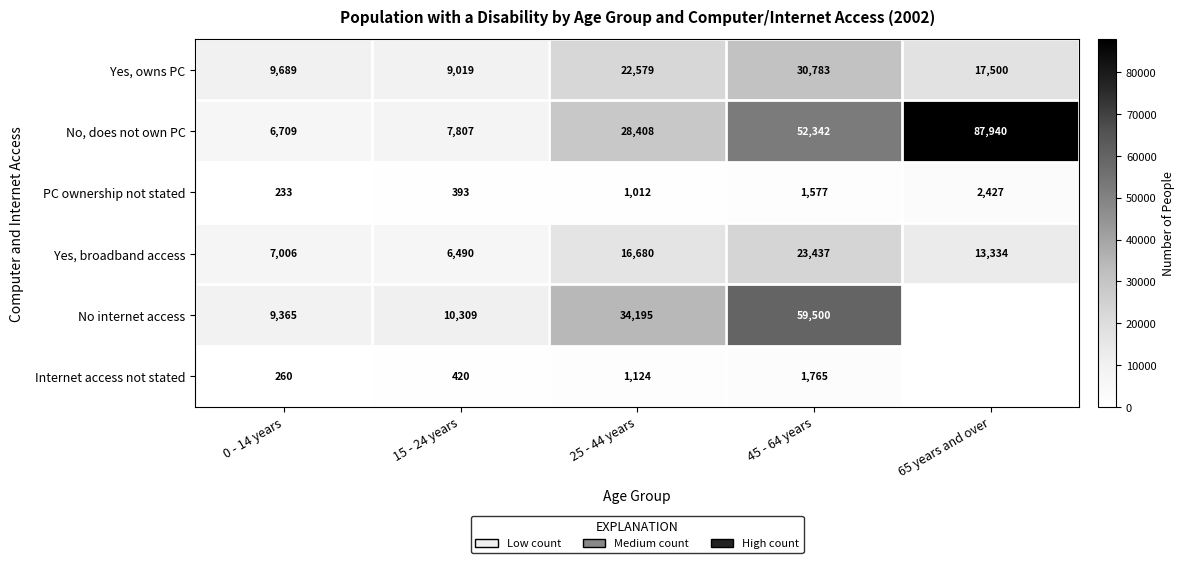

At which label does Yes, owns PC first exceed 17500?

25 - 44 years